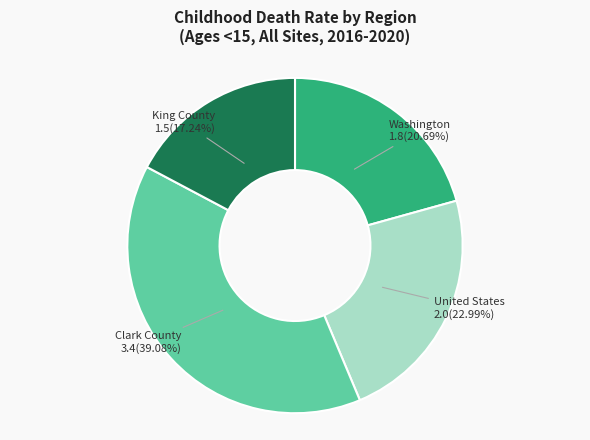

Is there a majority slice in this chart?

No